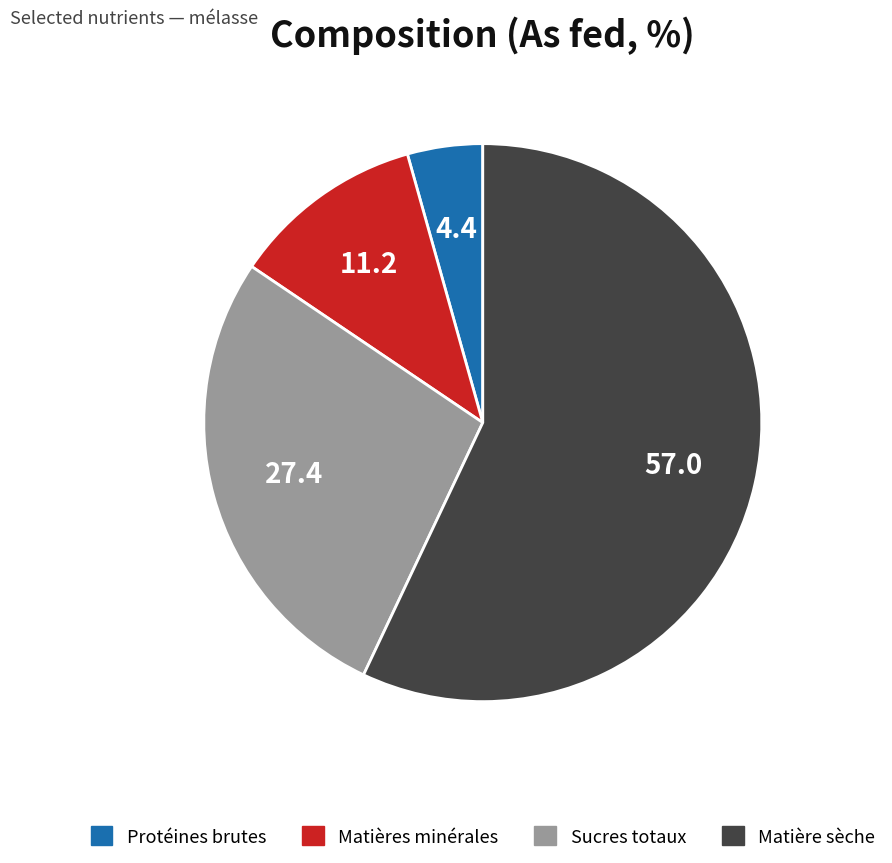

What is the largest slice in the pie chart?

Matière sèche